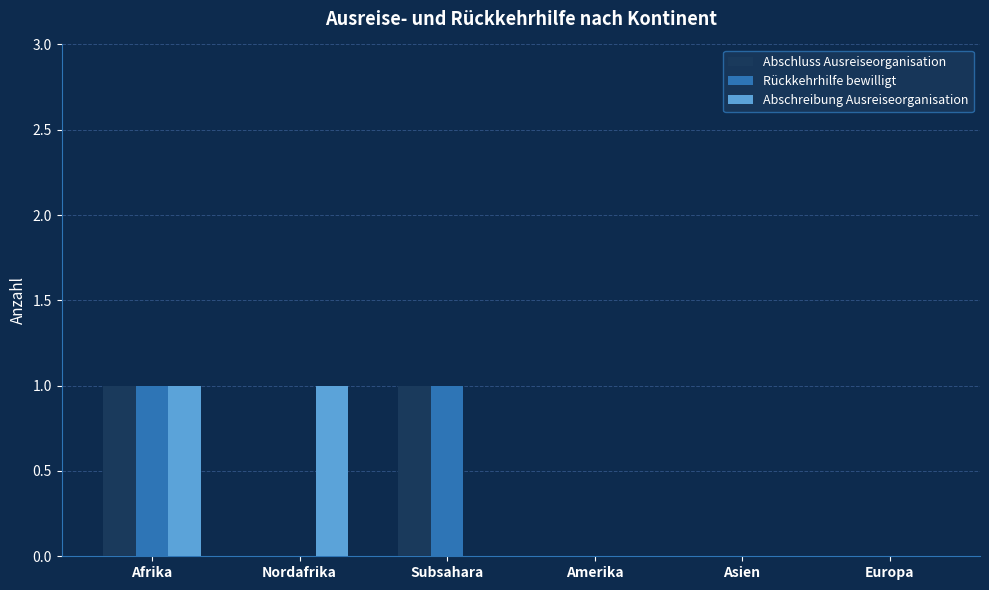

True or false: Rückkehrhilfe bewilligt has a value of 0 at Europa.

True